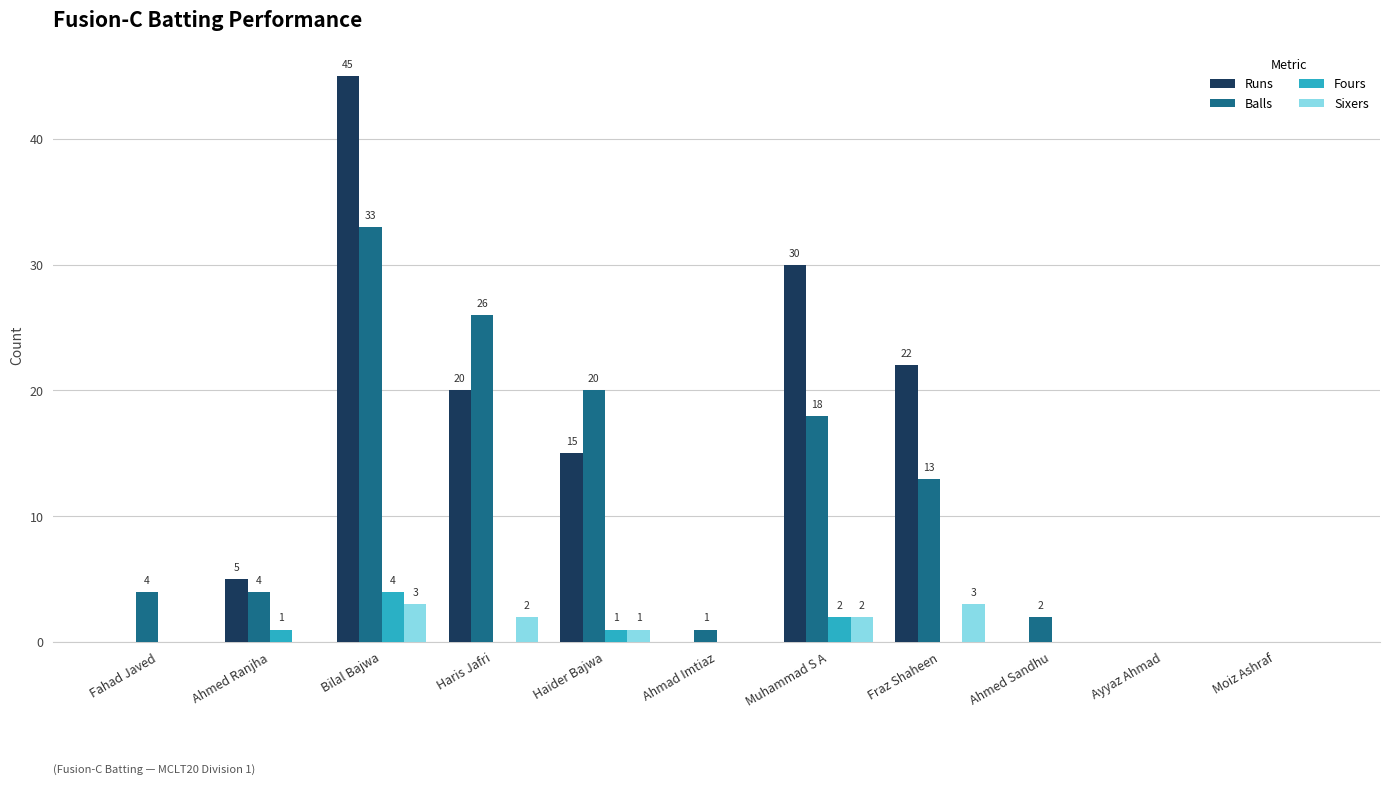

At which category is the sum across all series the highest?

Bilal Bajwa